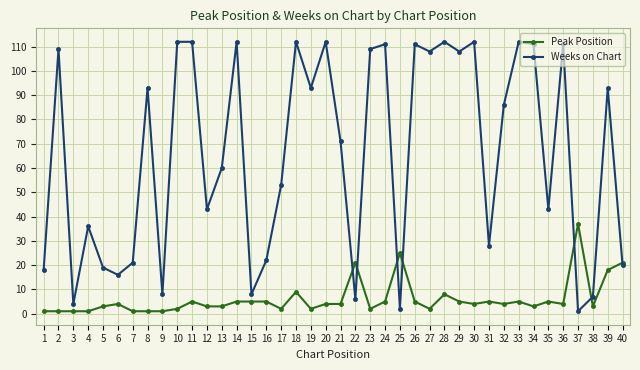

Which series has the largest range (max minus min)?

Weeks on Chart